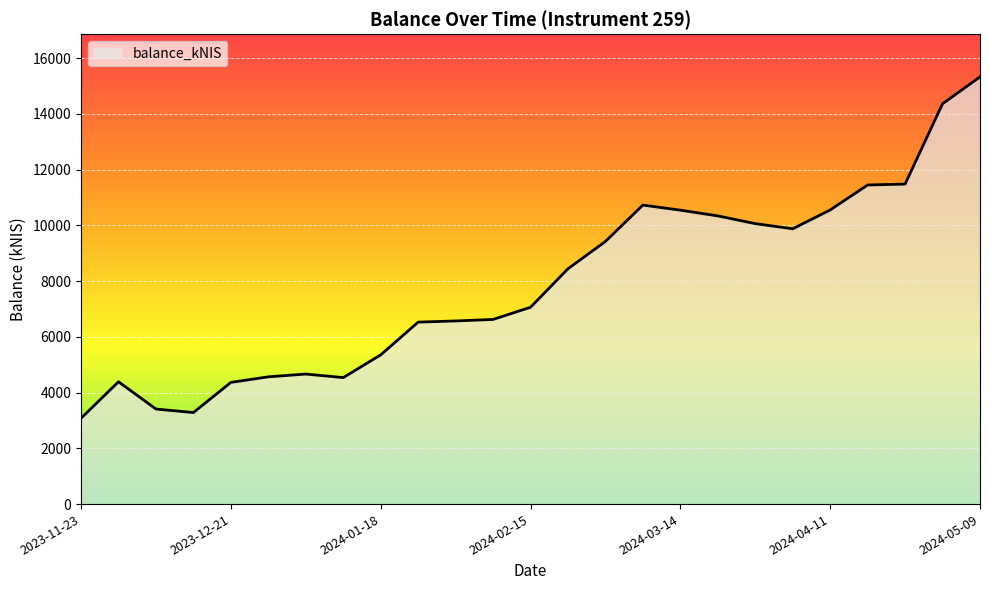

How many lines are shown in the chart?

1